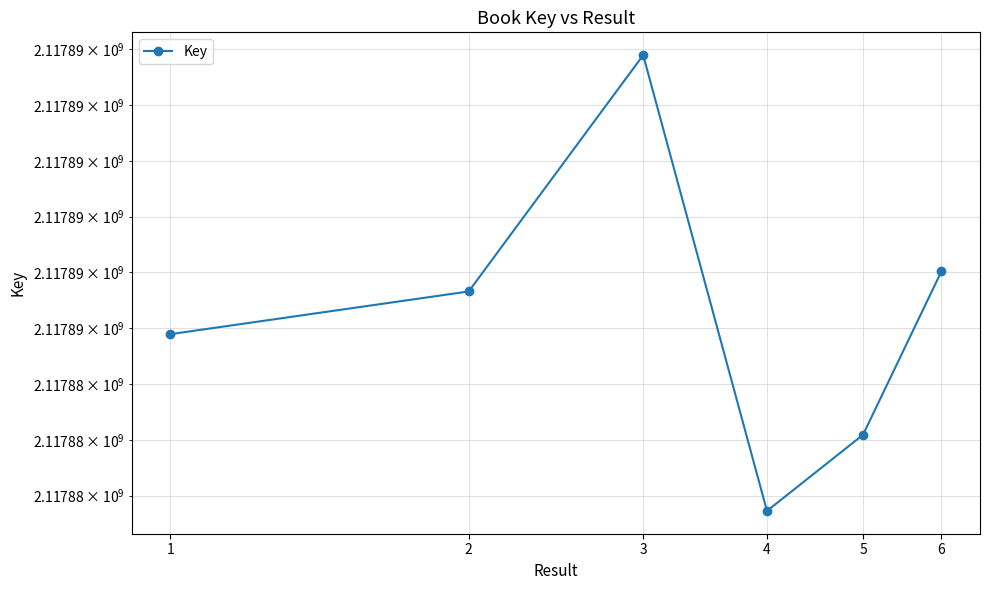

Which label corresponds to the largest value in the chart?

3